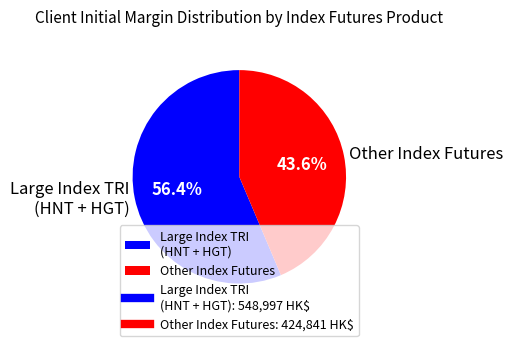

Count the number of slices in the pie.

2